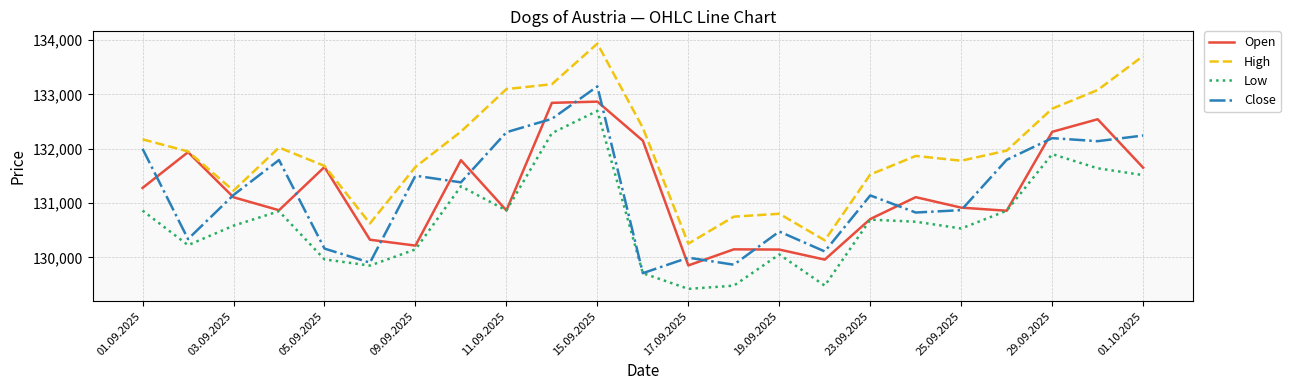

What is the minimum value for Open?

129852